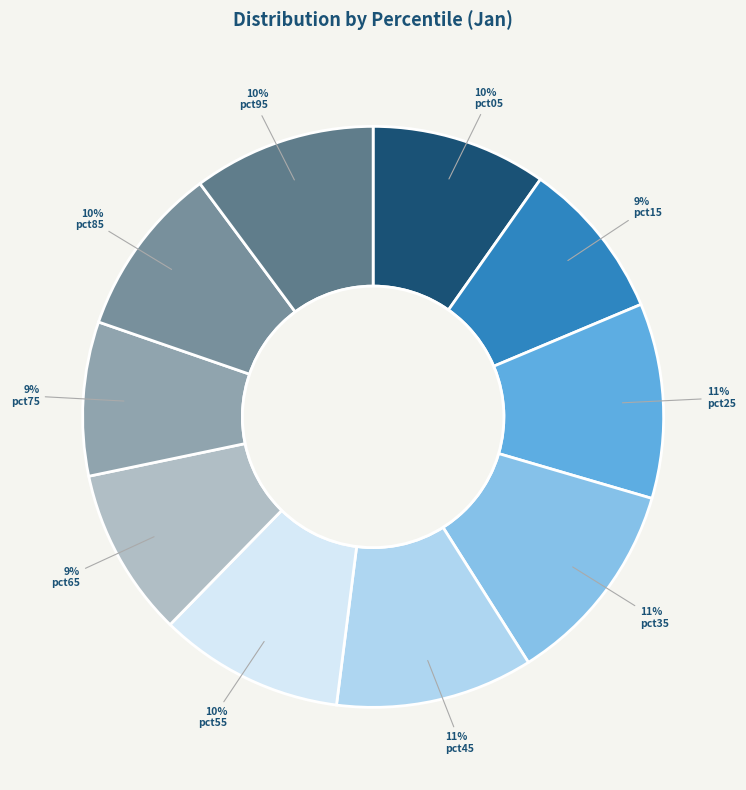

How many slices are in this pie chart?

10